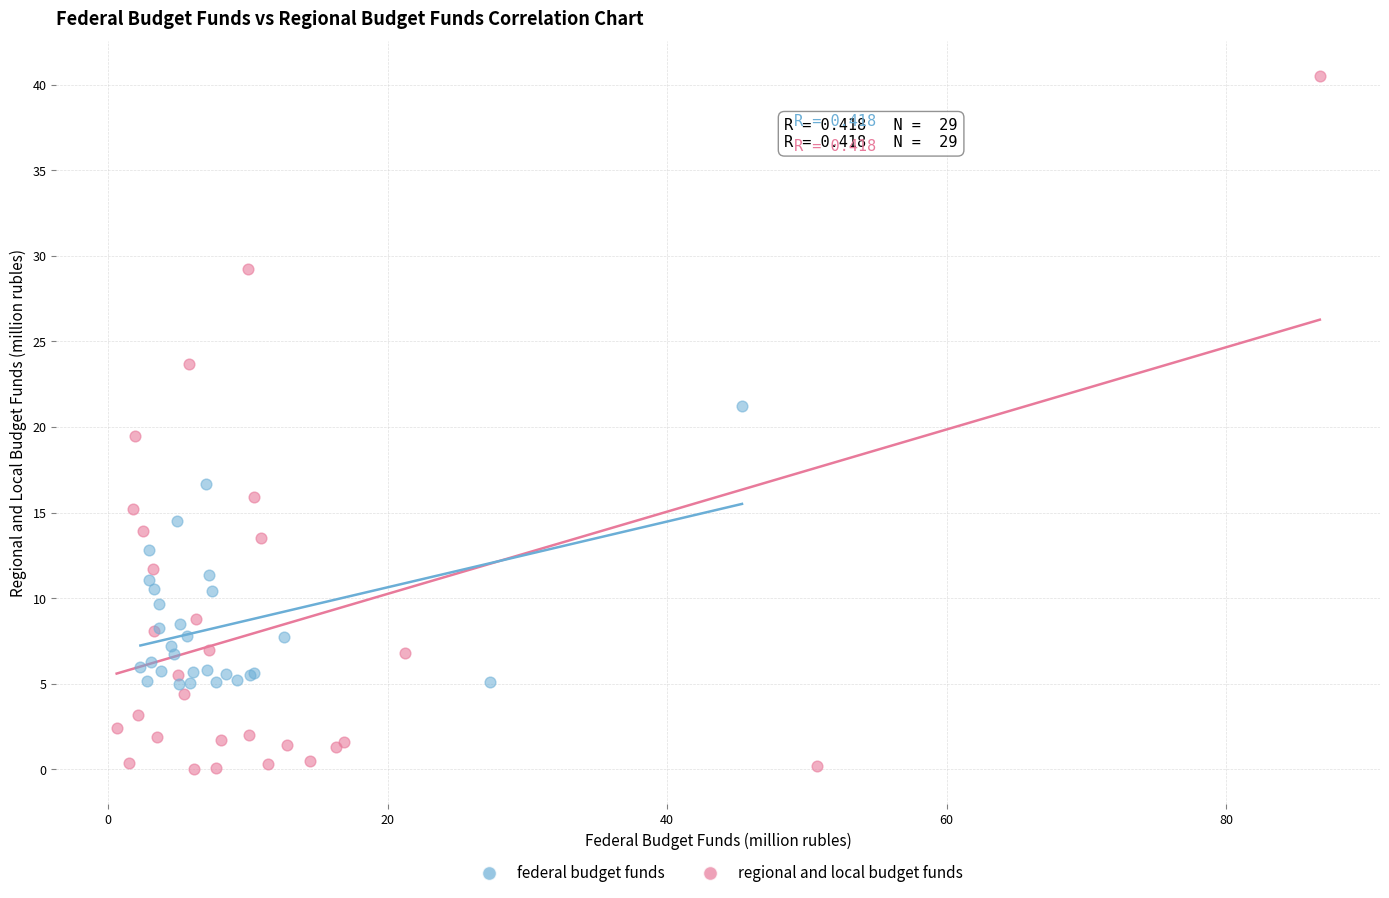

What are all the series names shown in the legend?

federal budget funds, regional and local budget funds